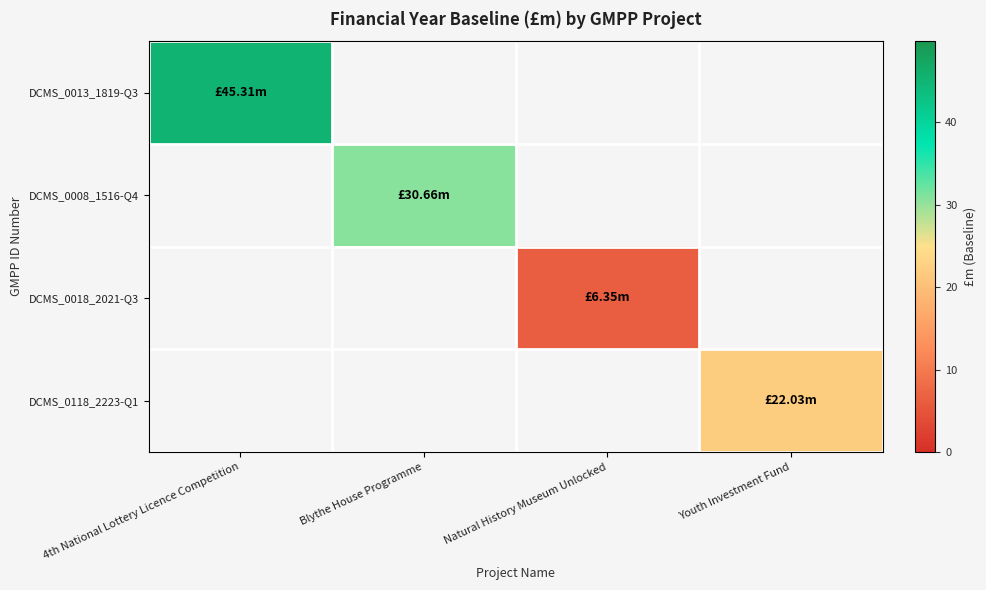

How many distinct data groups are displayed?

4